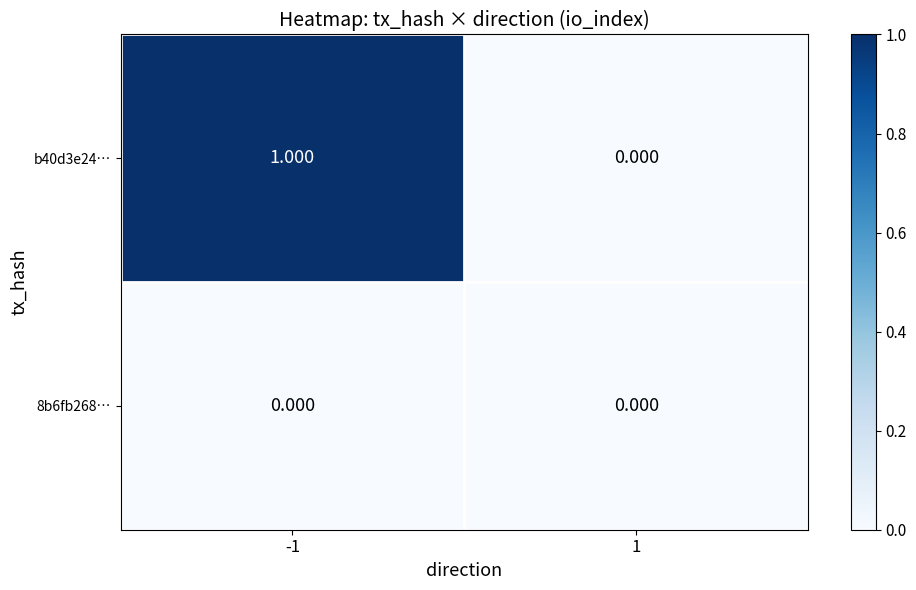

How many series are shown in this chart?

2